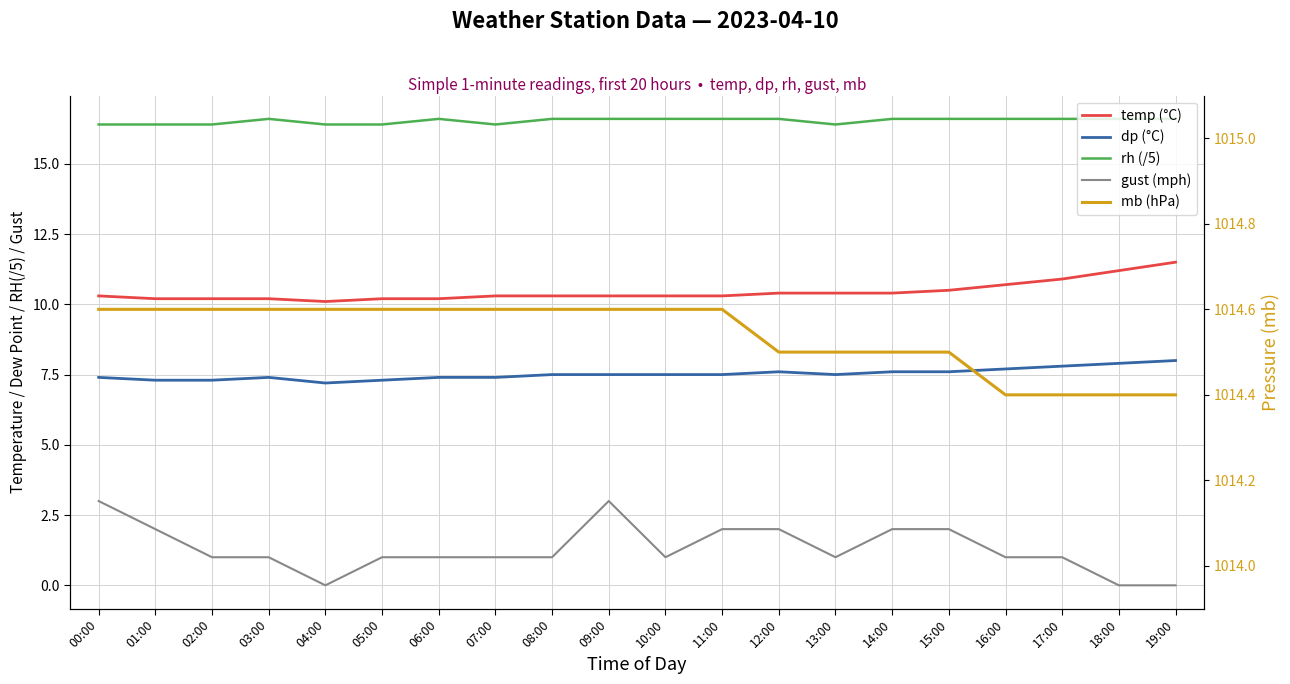

Which category has the lowest value across all series?

04:00